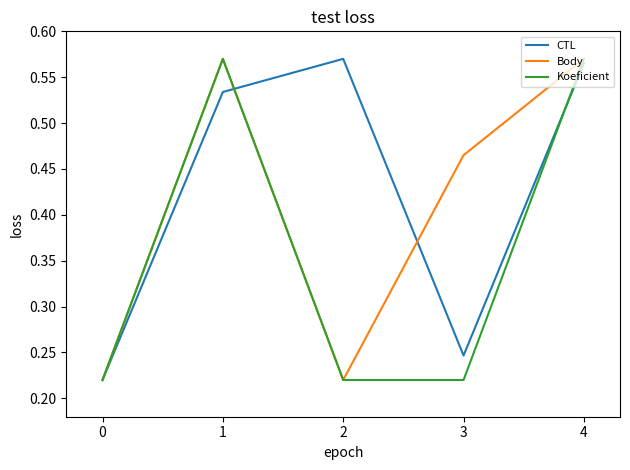

What is the total value across all series at 2?

1.0